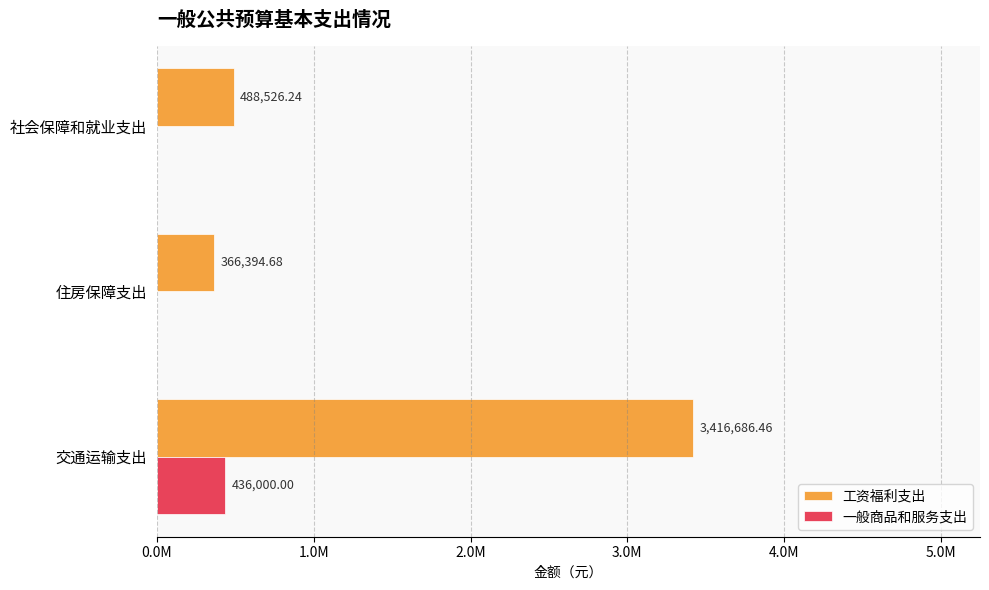

What are all the series names shown in the legend?

工资福利支出, 一般商品和服务支出